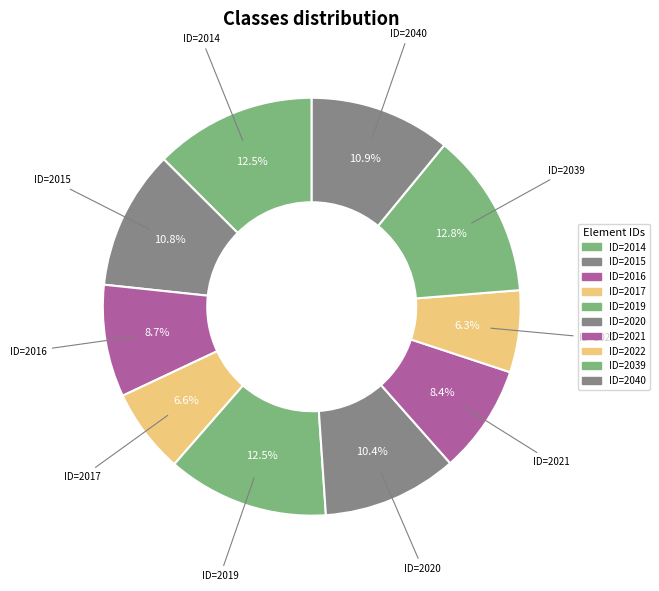

How many segments does this pie chart have?

10